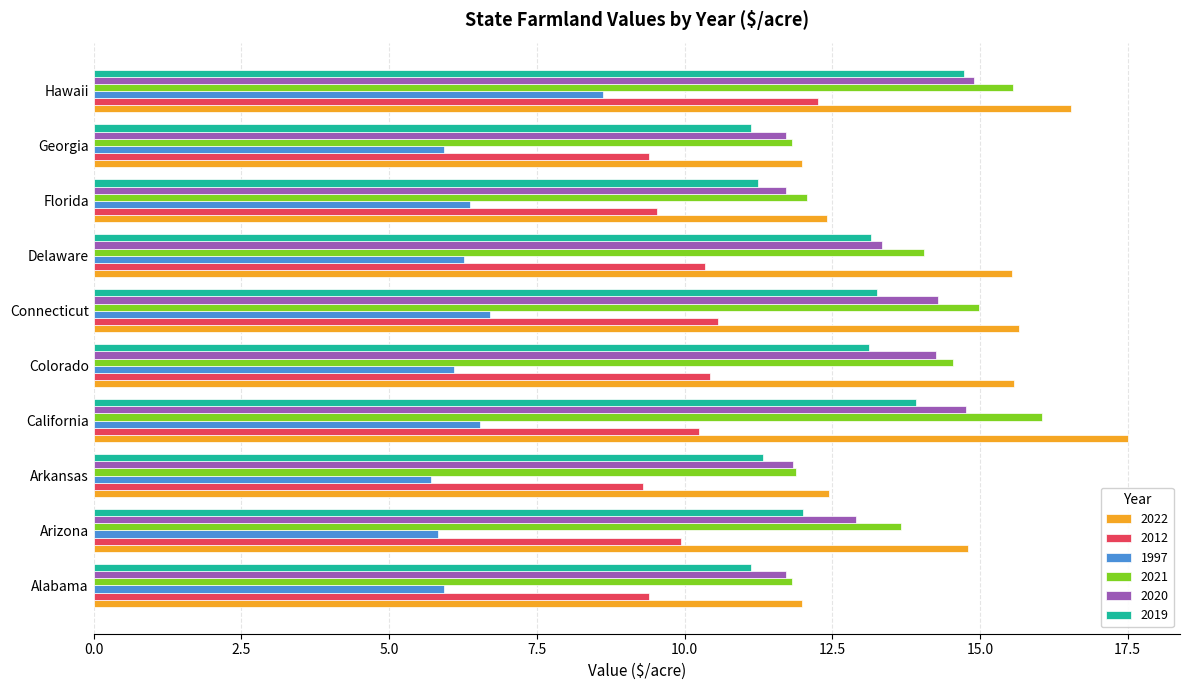

What is the maximum value for 2019?

14.7